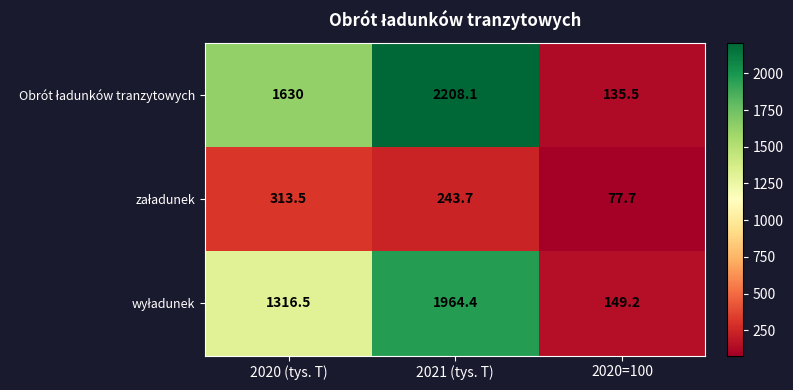

What is the total value across all series at 2020=100?

362.4